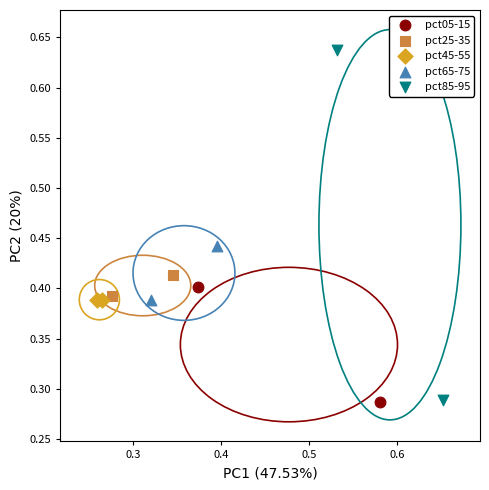

Which series contains the highest Y value?

pct85-95